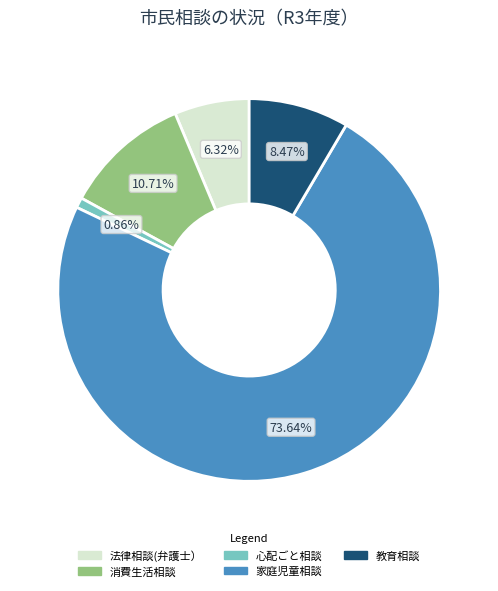

Does any single category account for the majority?

Yes